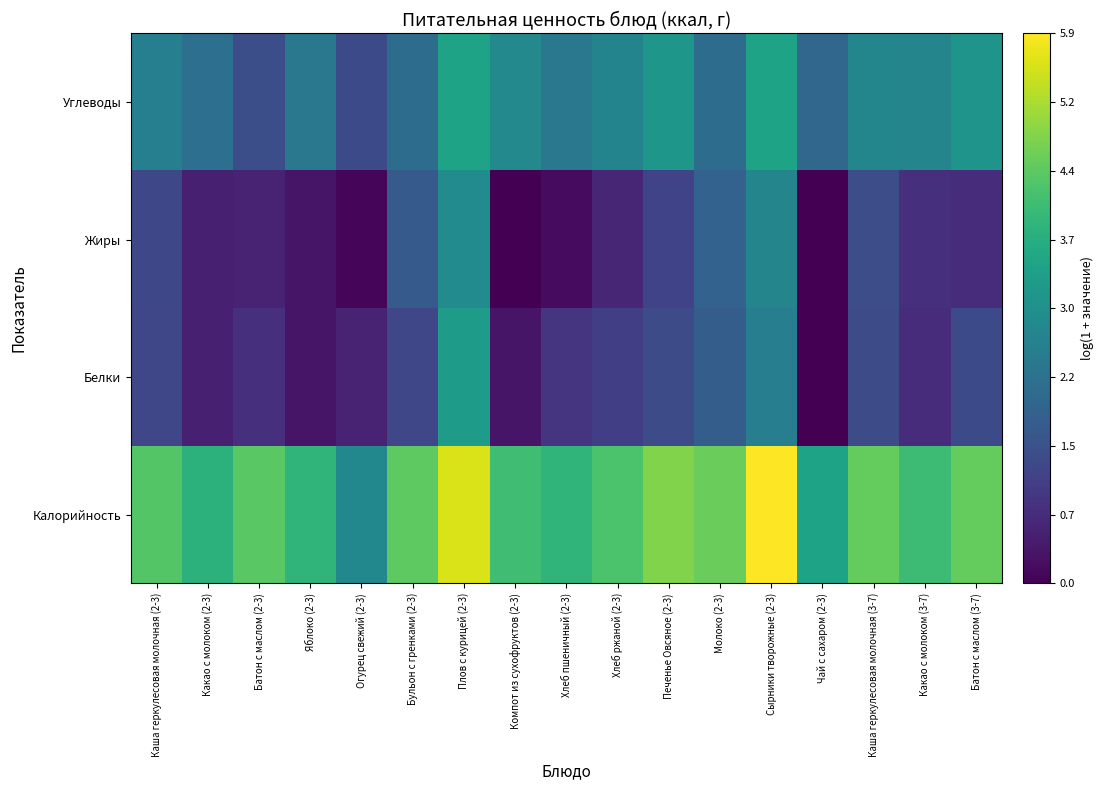

Between Сырники творожные (2-3) and Батон с маслом (2-3), which is larger?

Сырники творожные (2-3)